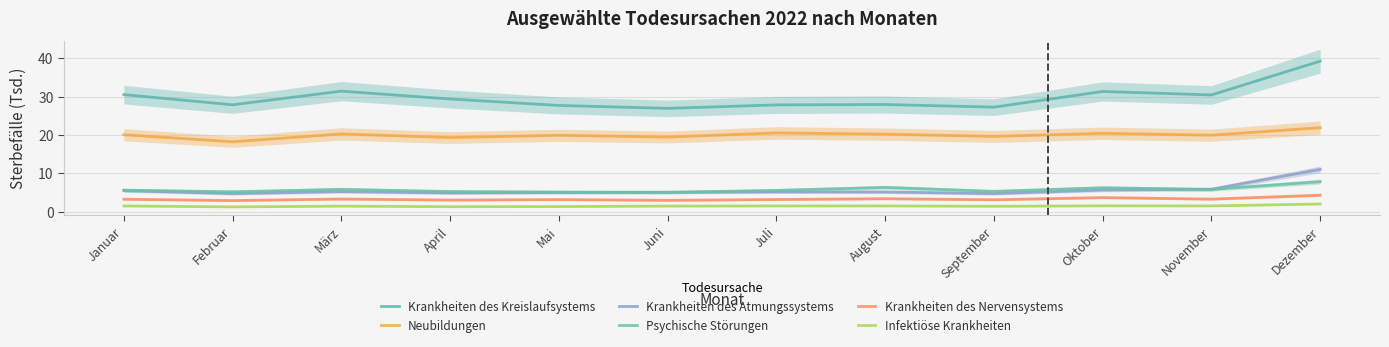

Reading left to right, list all the values displayed in this chart.

Krankheiten des Kreislaufsystems: 30.6	27.9	31.5	29.4	27.7	27.0	27.9	28.0	27.3	31.4	30.5	39.3
Neubildungen: 20.1	18.2	20.3	19.3	19.9	19.5	20.5	20.2	19.6	20.4	19.9	21.9
Krankheiten des Atmungssystems: 5.5	4.7	5.2	4.9	5.0	5.0	5.1	5.1	4.7	5.6	5.8	11.0
Psychische Störungen: 5.6	5.2	5.8	5.2	5.1	5.0	5.5	6.3	5.3	6.2	5.8	7.8
Krankheiten des Nervensystems: 3.2	2.9	3.3	3.0	3.1	2.9	3.1	3.4	3.1	3.7	3.2	4.3
Infektiöse Krankheiten: 1.5	1.2	1.4	1.3	1.3	1.4	1.5	1.5	1.4	1.5	1.5	2.0